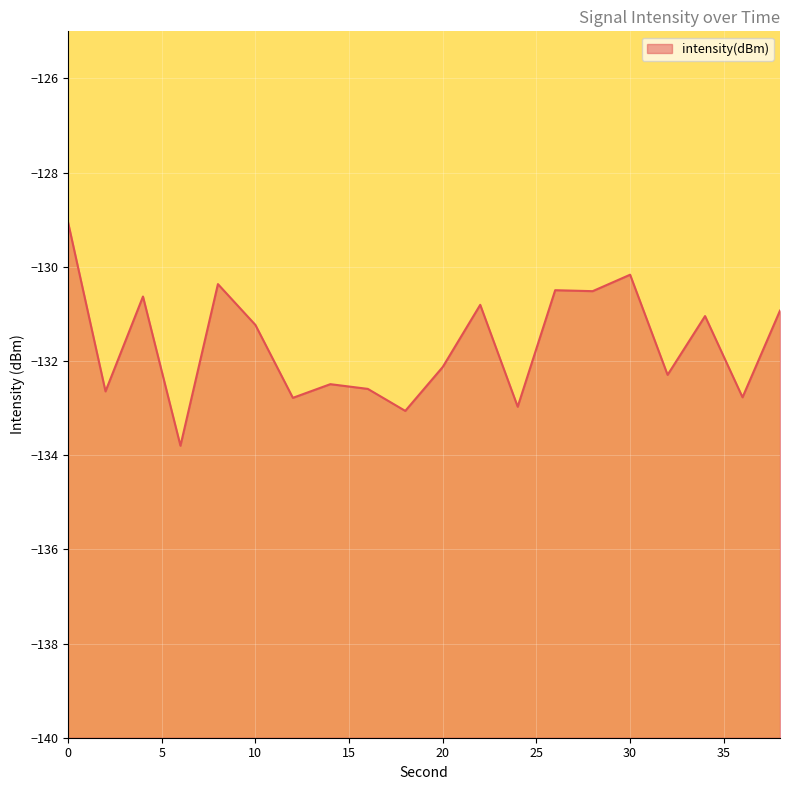

At which category does the data reach its first local valley?

2